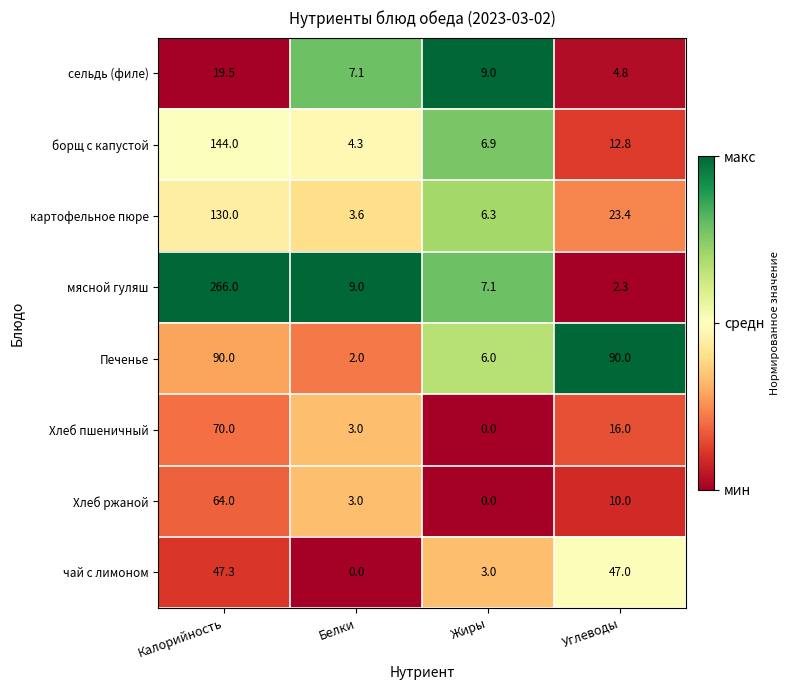

True or false: мясной гуляш has a value of 2.3 at Углеводы.

True